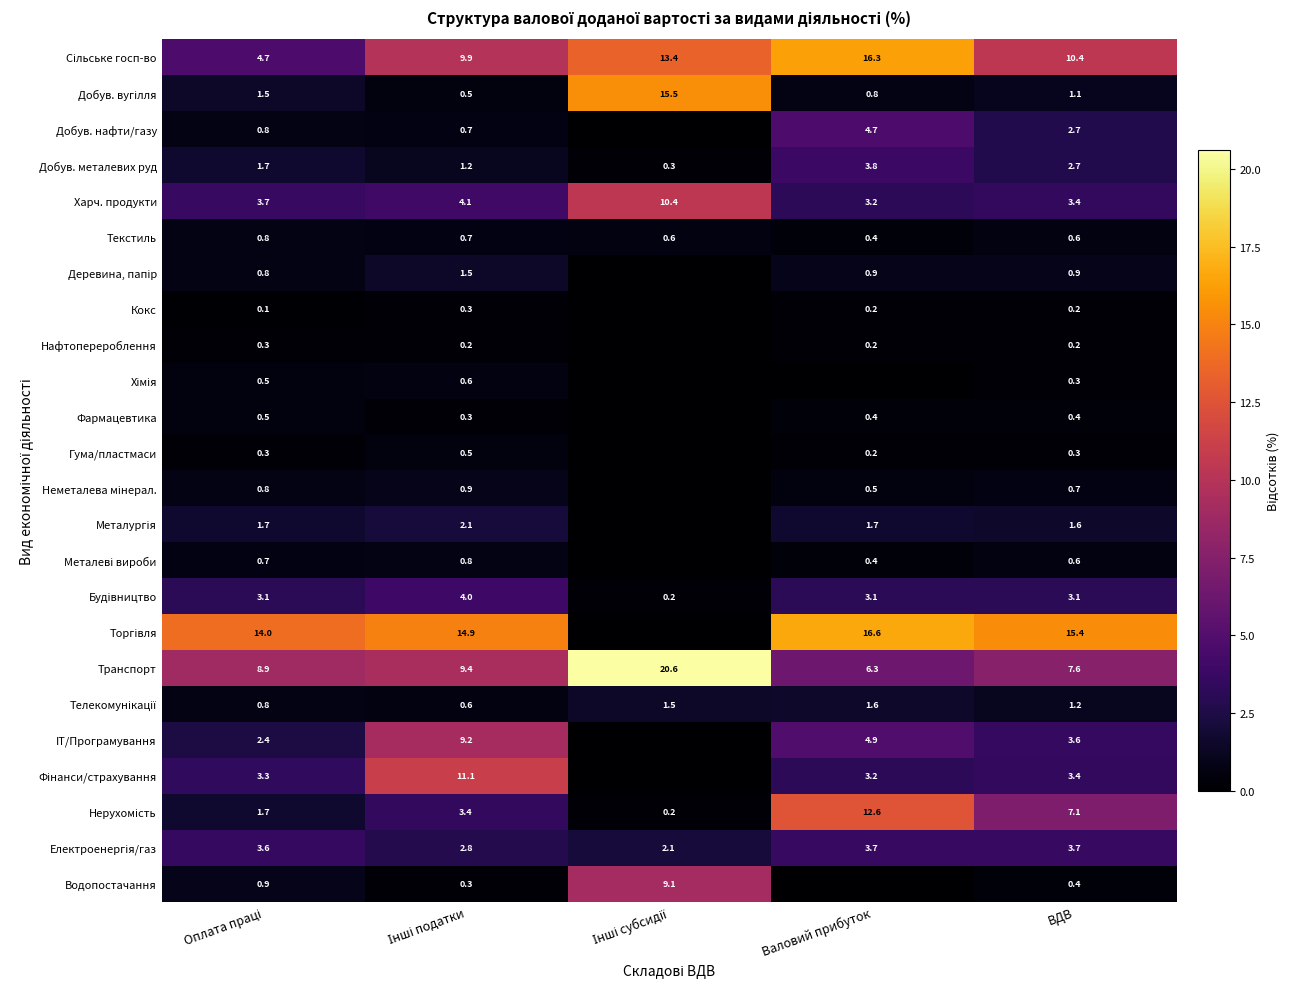

At which category is the sum across all series the highest?

Валовий прибуток